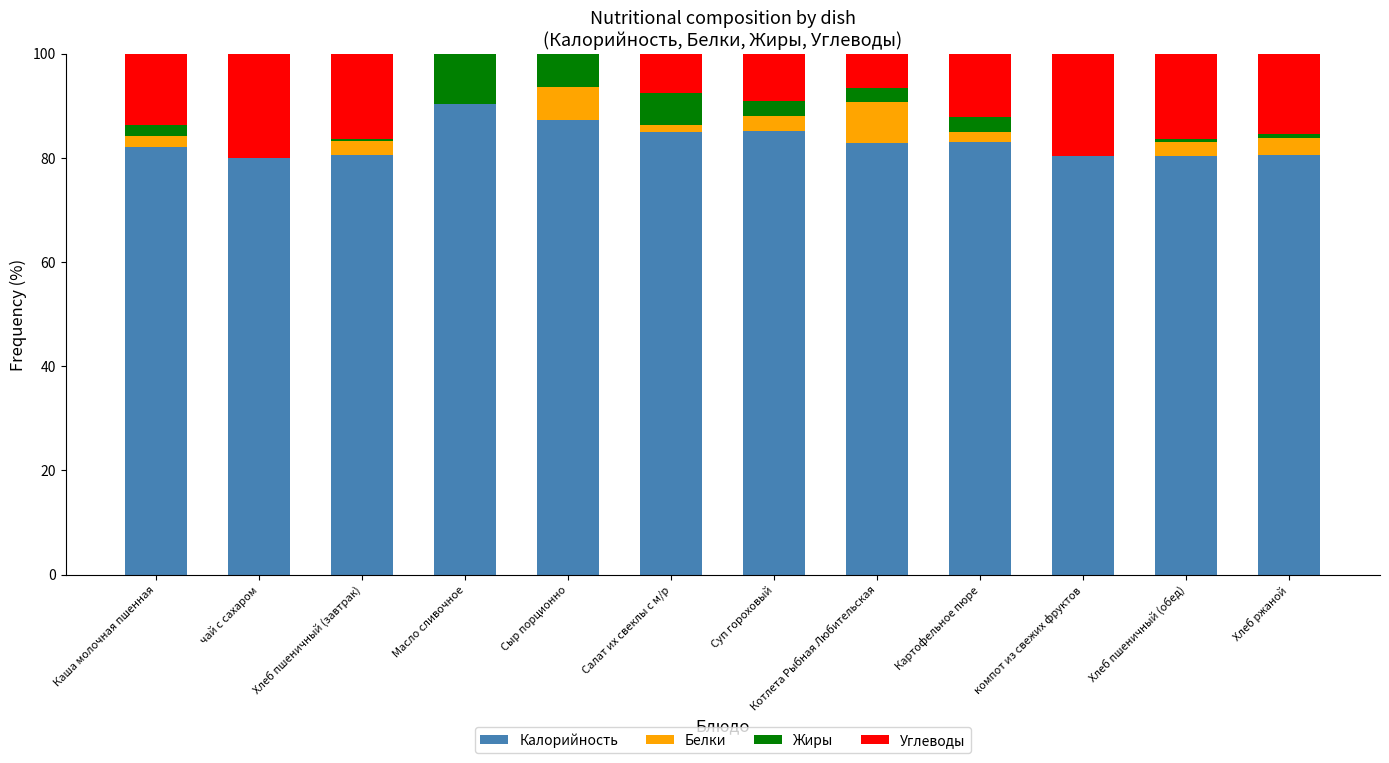

The Калорийность series shows 80.3 at Хлеб пшеничный (обед). True or false?

True